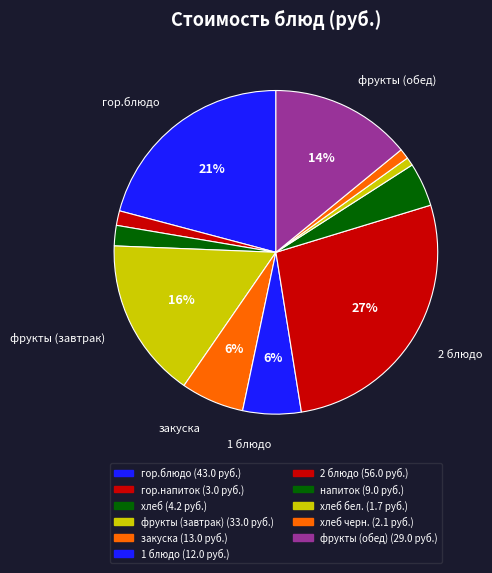

How many segments does this pie chart have?

11